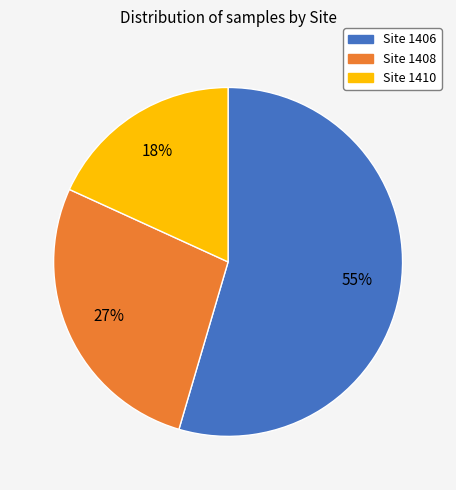

To the nearest percent, what is the average slice percentage?

33%